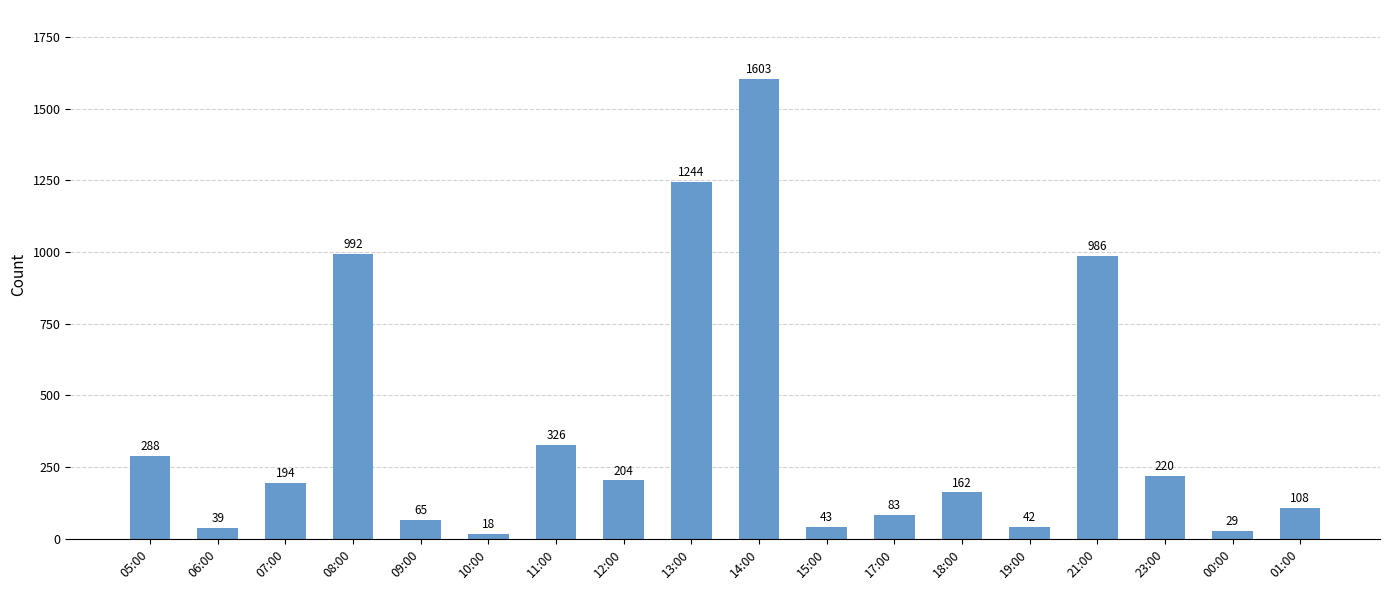

Reading left to right, extract all data points from this chart.

288	39	194	992	65	18	326	204	1244	1603	43	83	162	42	986	220	29	108